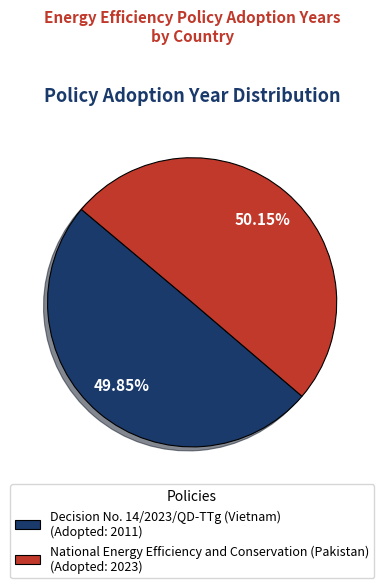

To the nearest percent, what is the combined percentage of Decision No. 14/2023/QD-TTg (Vietnam) and National Energy Efficiency and Conservation (Pakistan)?

100%